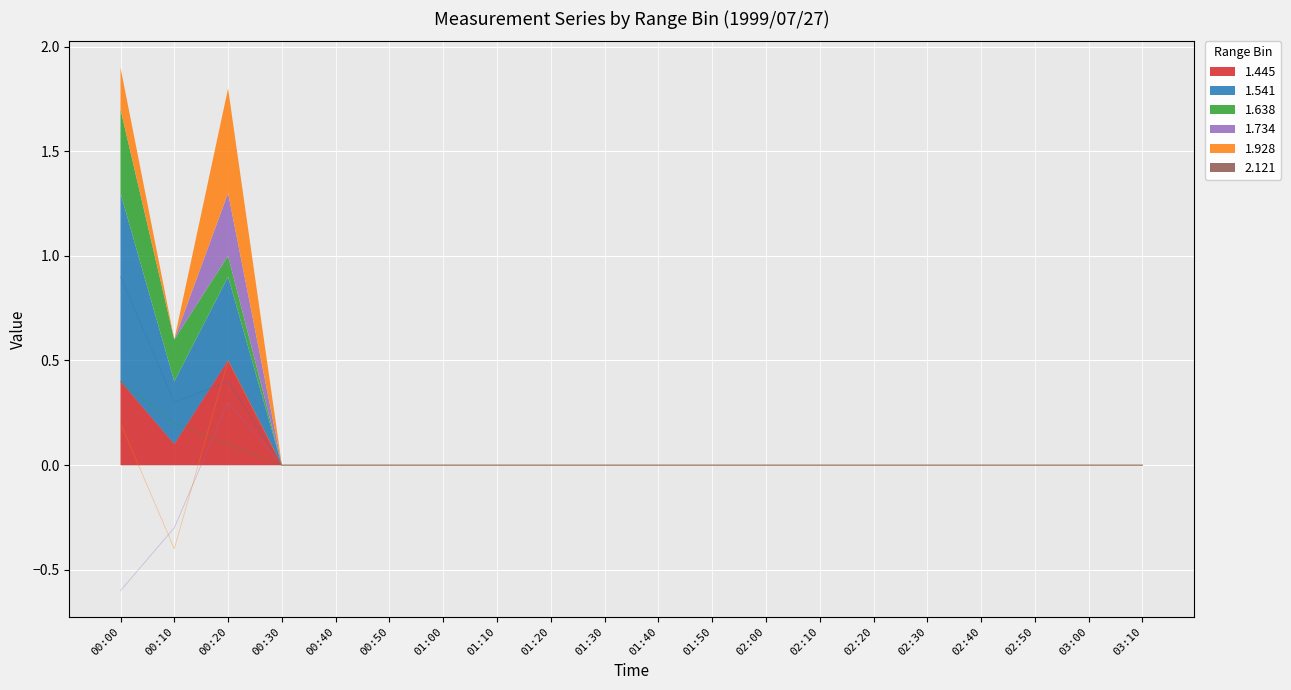

The value of 1.734 at 00:40 is 0.4. True or false?

False